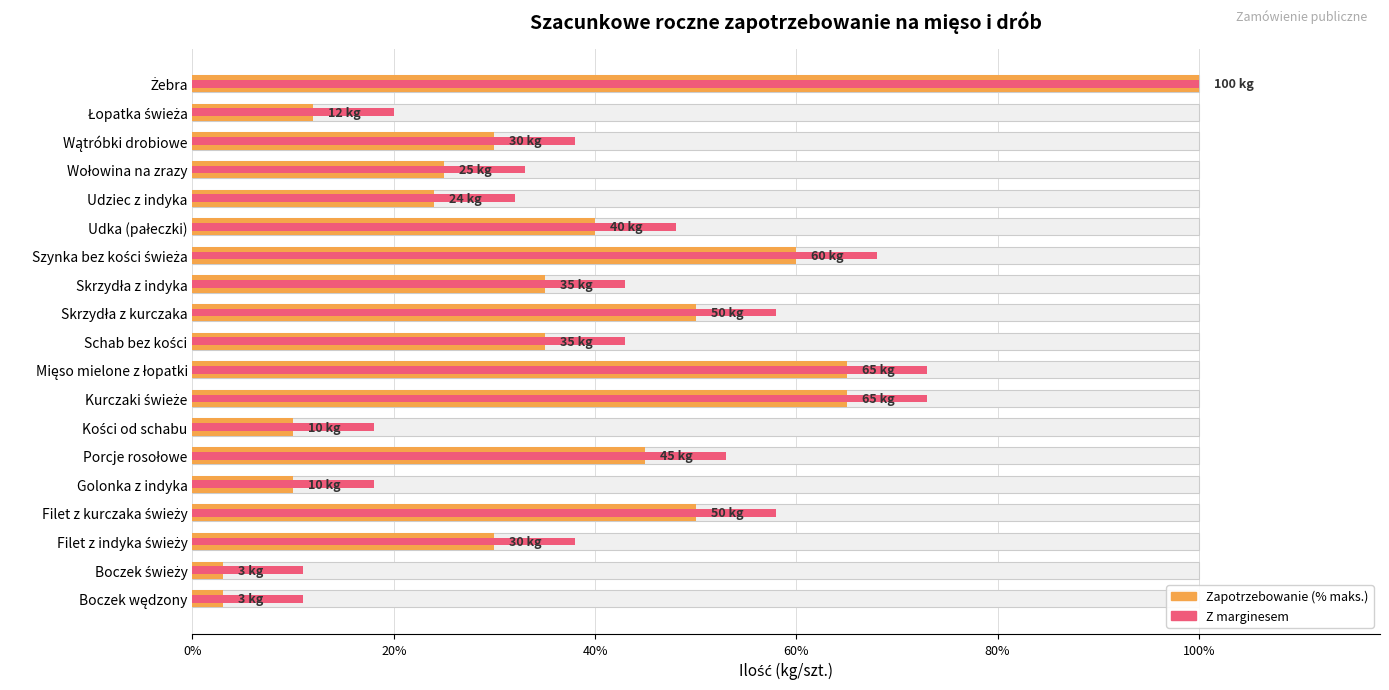

How many groups of bars are there?

19